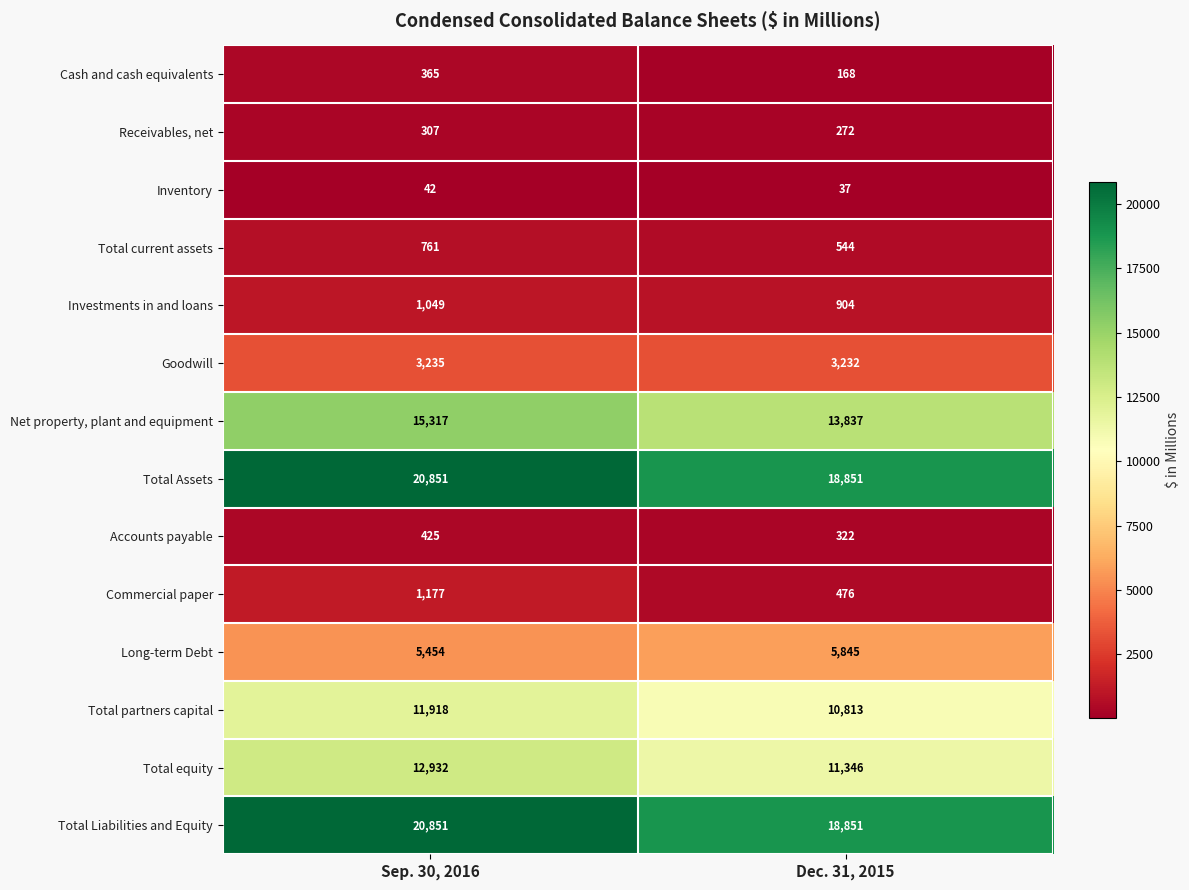

What is the difference between the highest and lowest values at Dec. 31, 2015?

18814